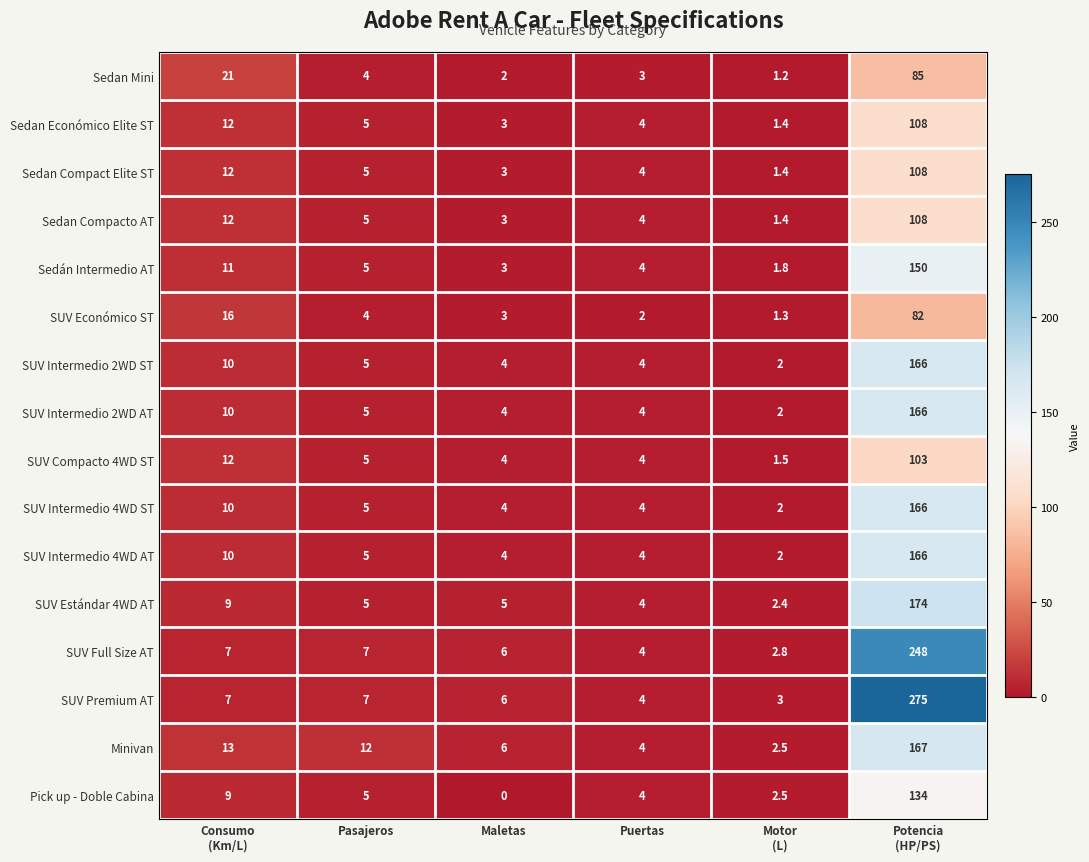

The Sedan Económico Elite ST series shows 5.2 at Puertas. True or false?

False